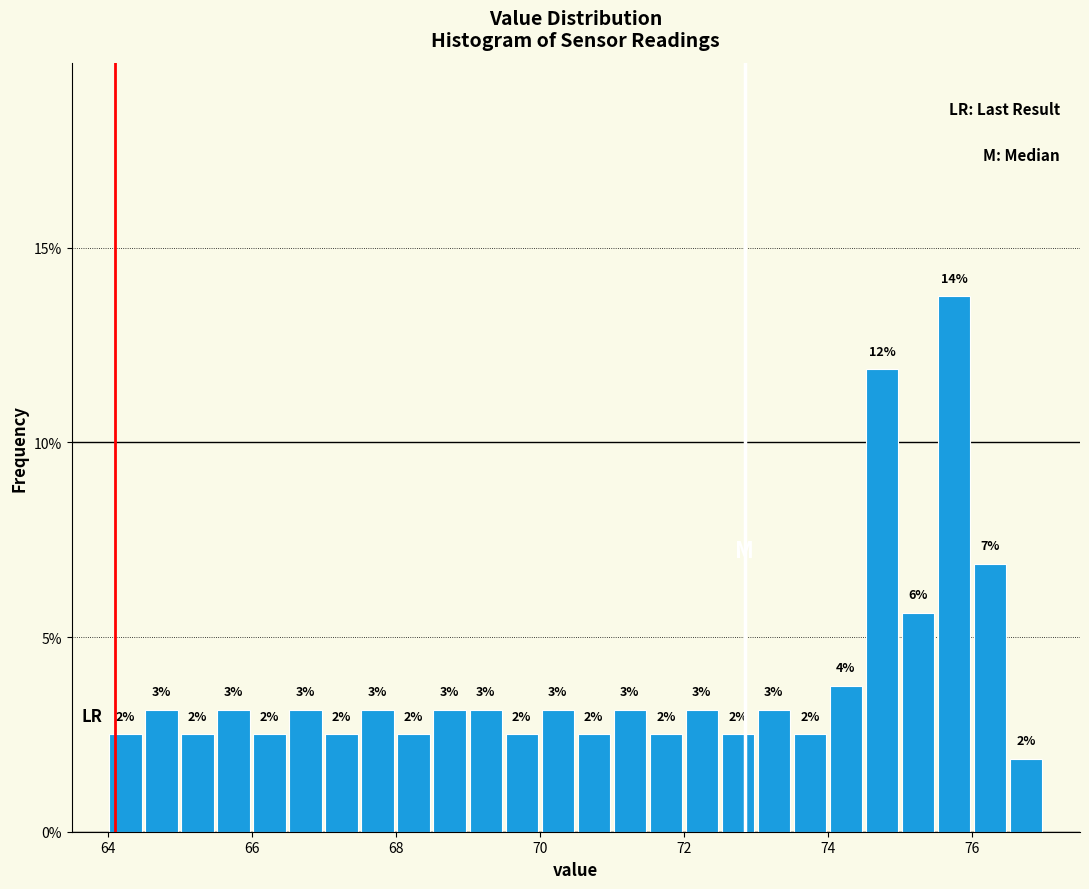

Around what value on the x-axis is the tallest bar? Give the approximate position of its centre, as read against the axis.

75.8